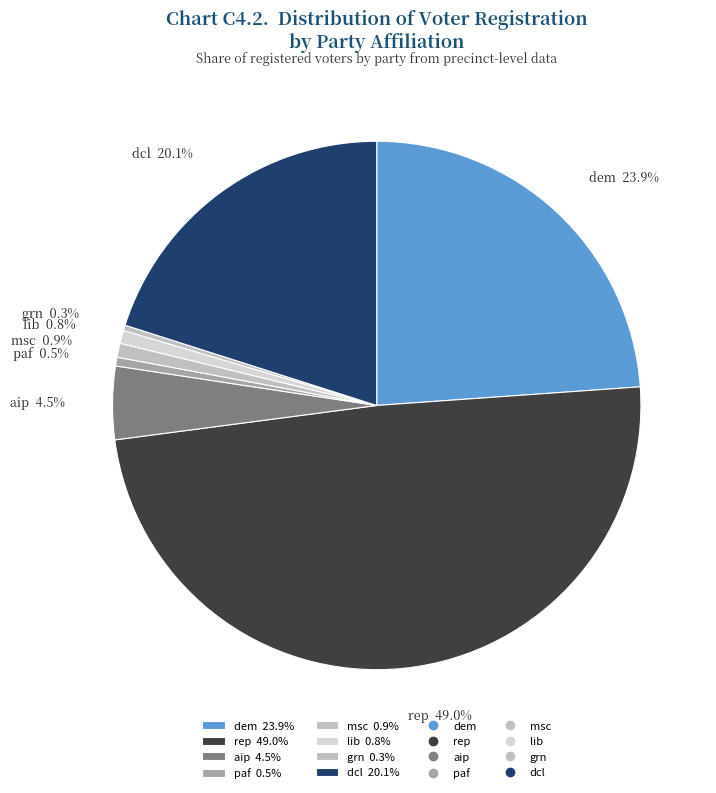

Between dem 23.9% and aip 4.5%, which is larger?

dem 23.9%